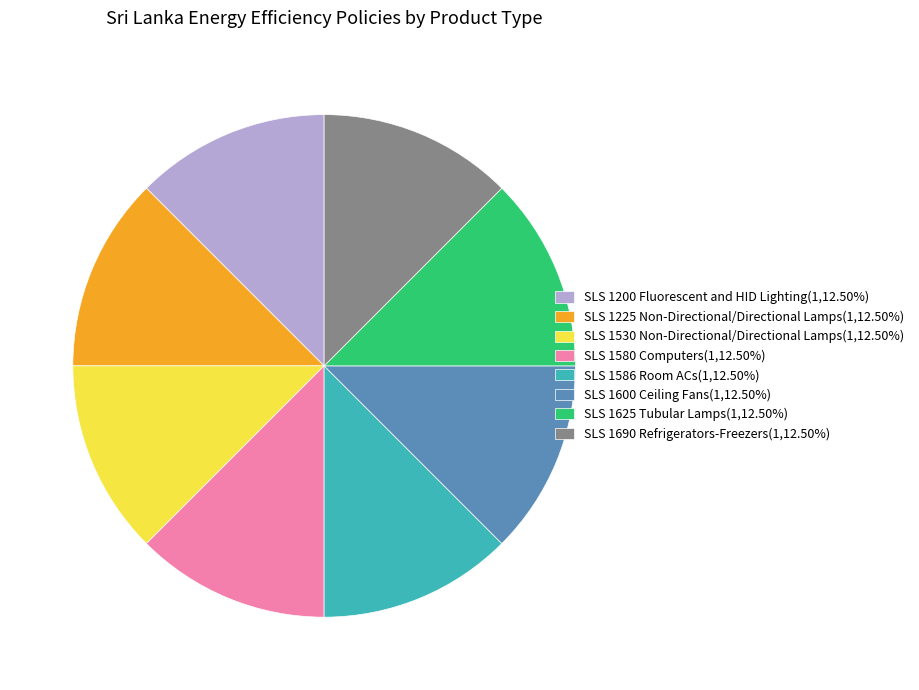

Is there any slice that represents more than half of the pie?

No